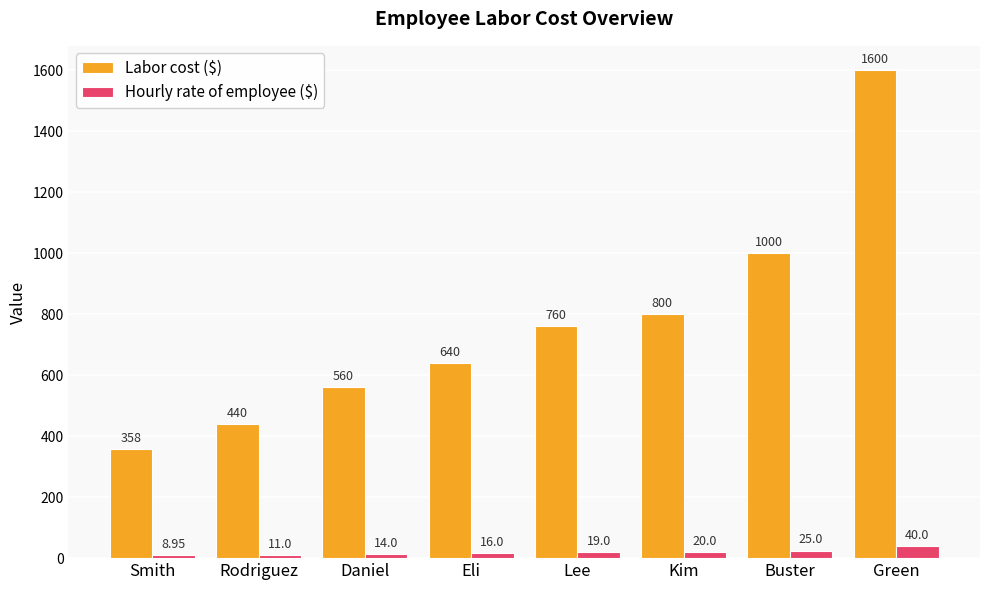

Which series has the largest total across all categories?

Labor cost ($)